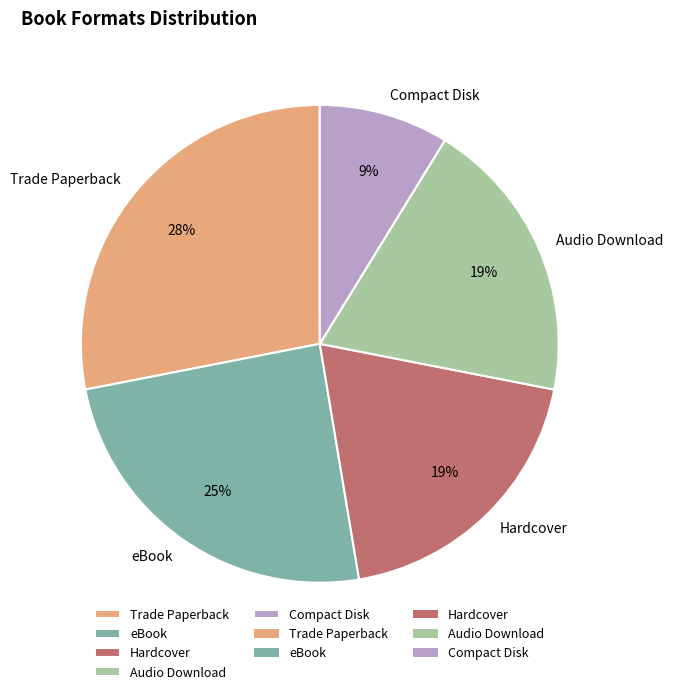

To the nearest percent, what portion does eBook represent?

25%